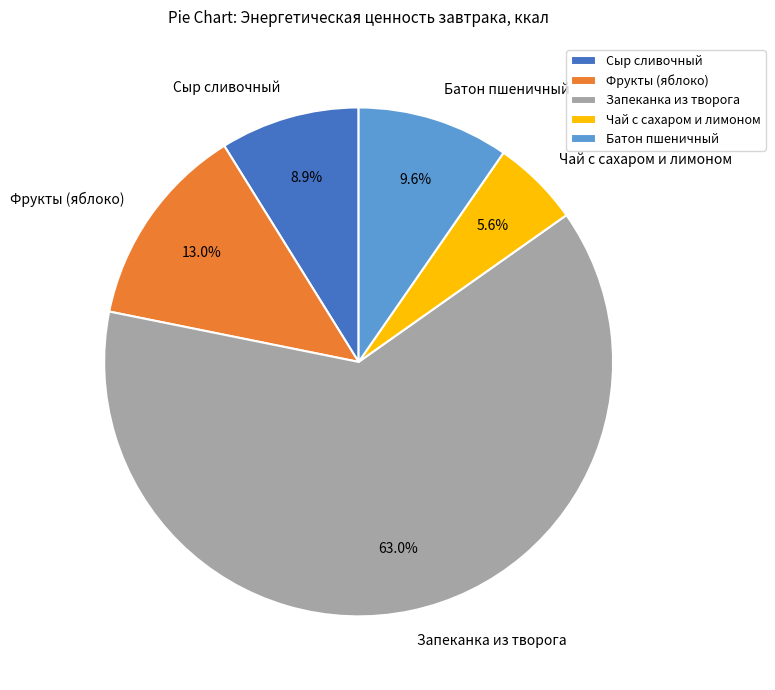

Does any single category account for the majority?

Yes